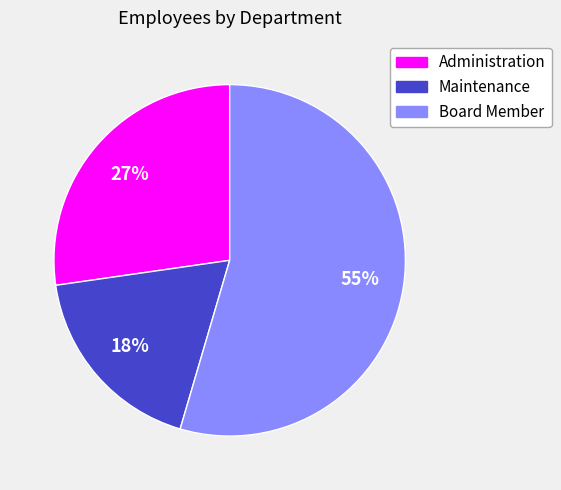

Which has a higher value, Board Member or Maintenance?

Board Member